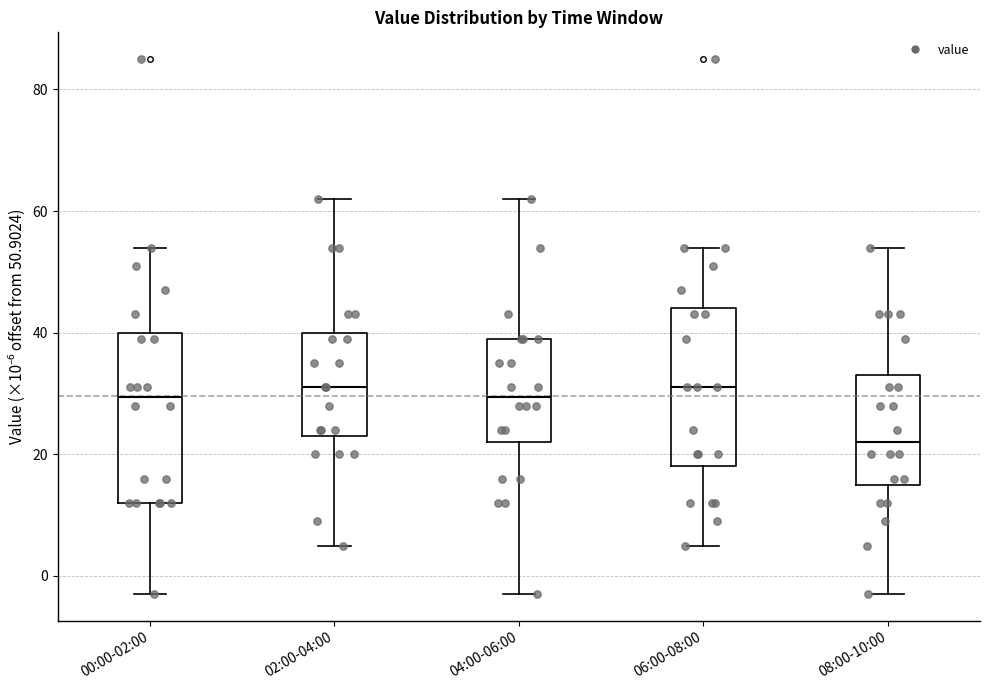

Where does the median line of the box for 02:00-04:00 sit on the y-axis? The values are not printed on the chart, so give them approximately, as read against the axis.

32